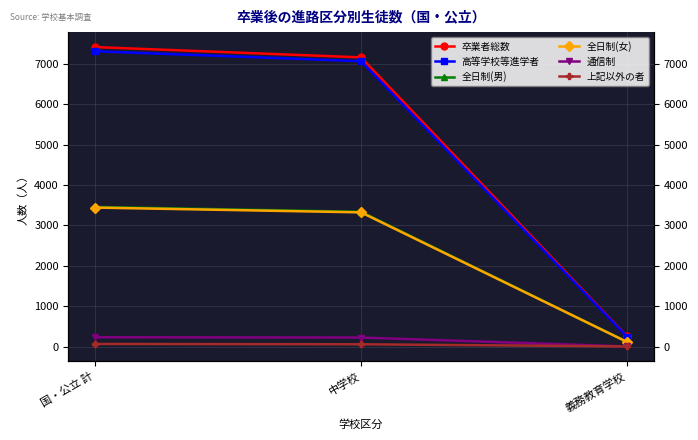

Reading left to right, transcribe all the data shown in this chart.

卒業者総数: 国・公立 計=7412	中学校=7157	義務教育学校=255
高等学校等進学者: 国・公立 計=7309	中学校=7063	義務教育学校=246
全日制(男): 国・公立 計=3458	中学校=3339	義務教育学校=119
全日制(女): 国・公立 計=3442	中学校=3324	義務教育学校=118
通信制: 国・公立 計=235	中学校=228	義務教育学校=7
上記以外の者: 国・公立 計=69	中学校=61	義務教育学校=8